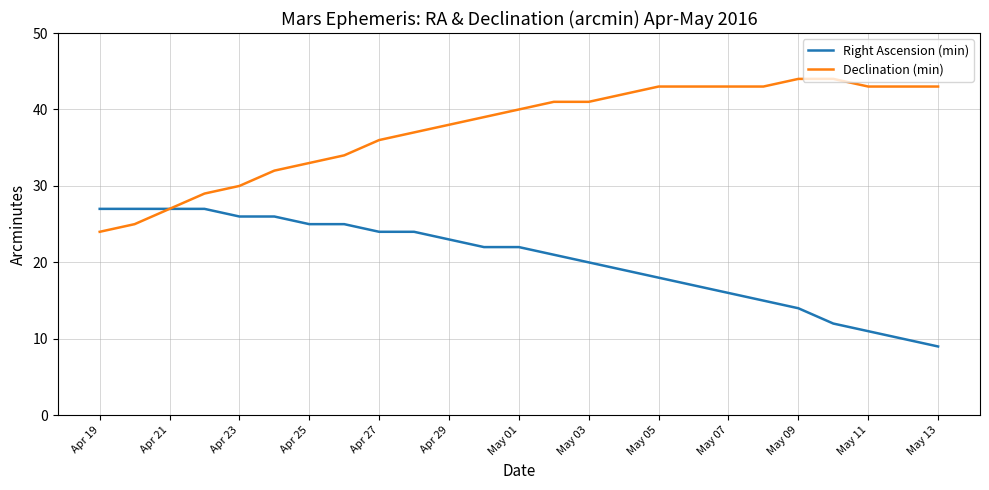

Which series has the largest total across all categories?

Declination (min)